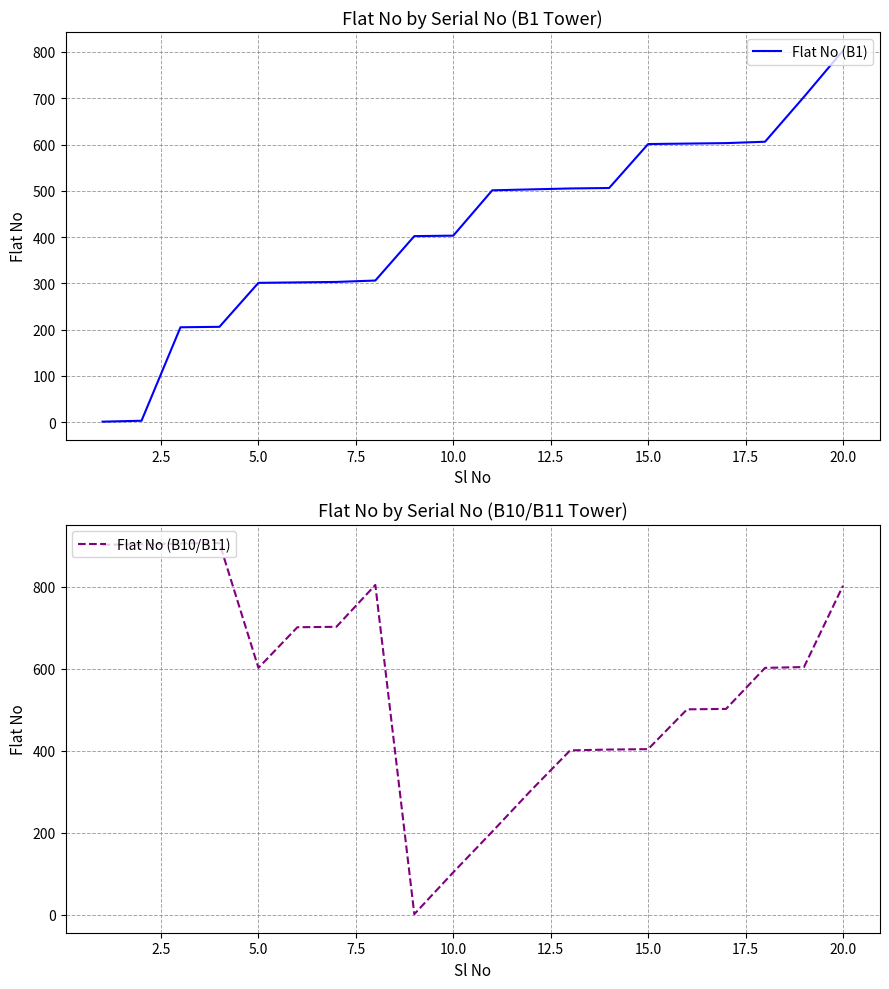

What is the spread (max minus min) of values at 12.5?

399